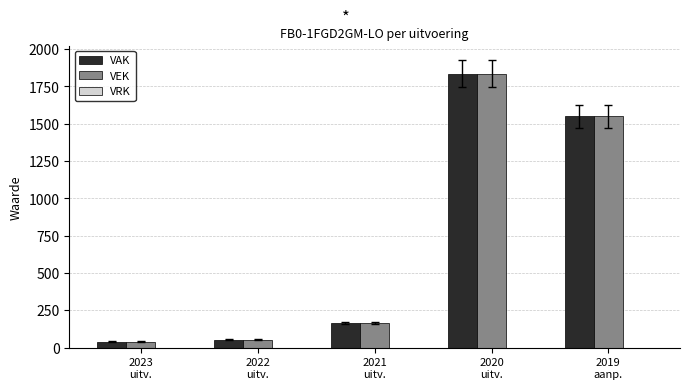

What is the difference between the maximum and minimum values in the VEK series?

1795